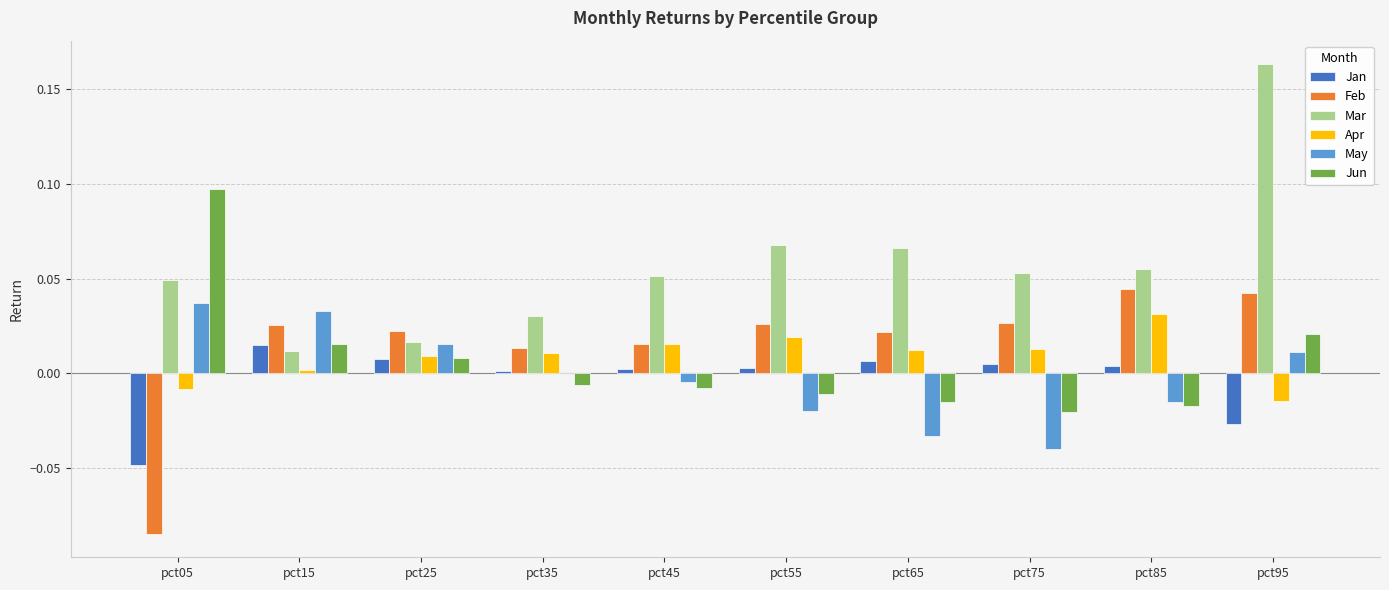

The Feb series shows 0.0 at pct85. True or false?

True